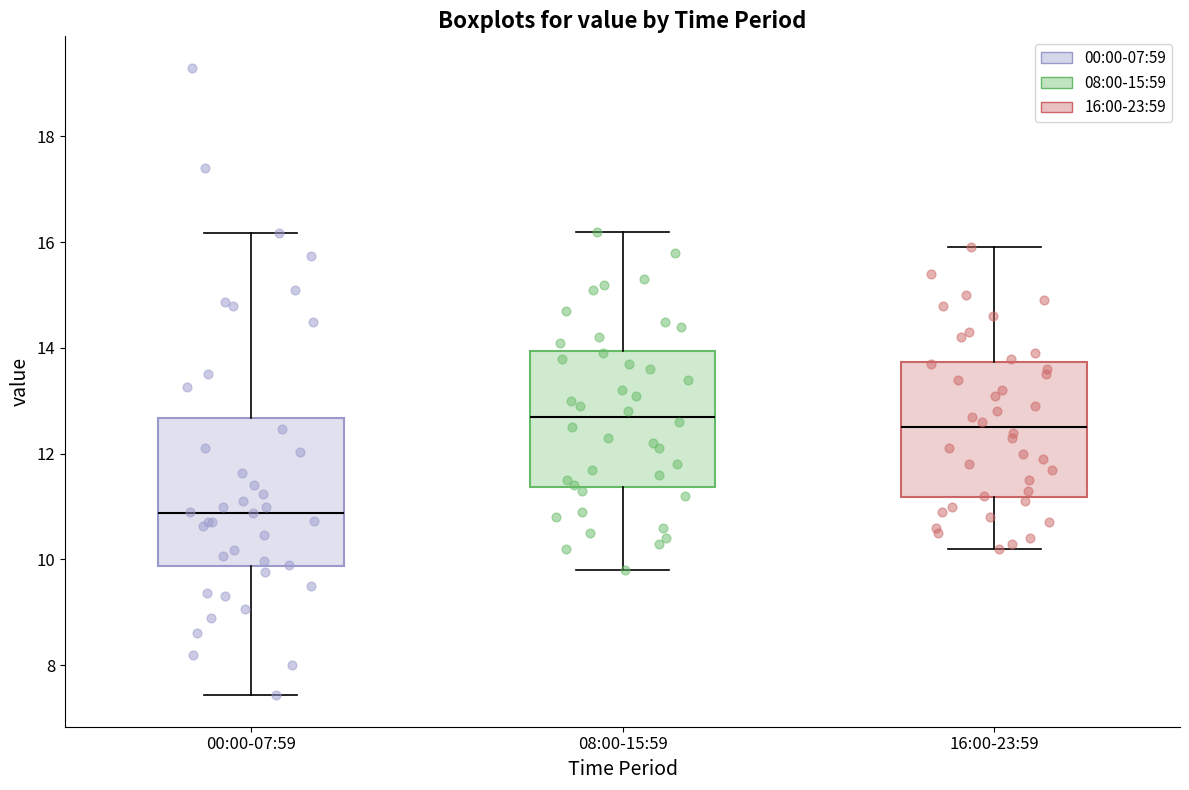

Comparing the boxes themselves (not the whiskers), which one is the tallest?

00:00-07:59